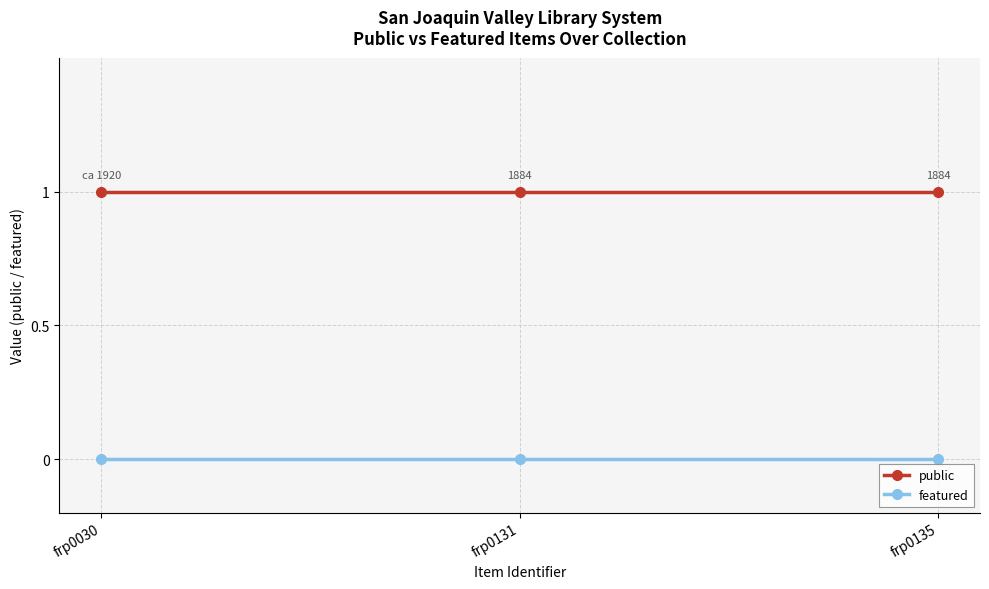

True or false: public has a value of 2 at frp0135.

False